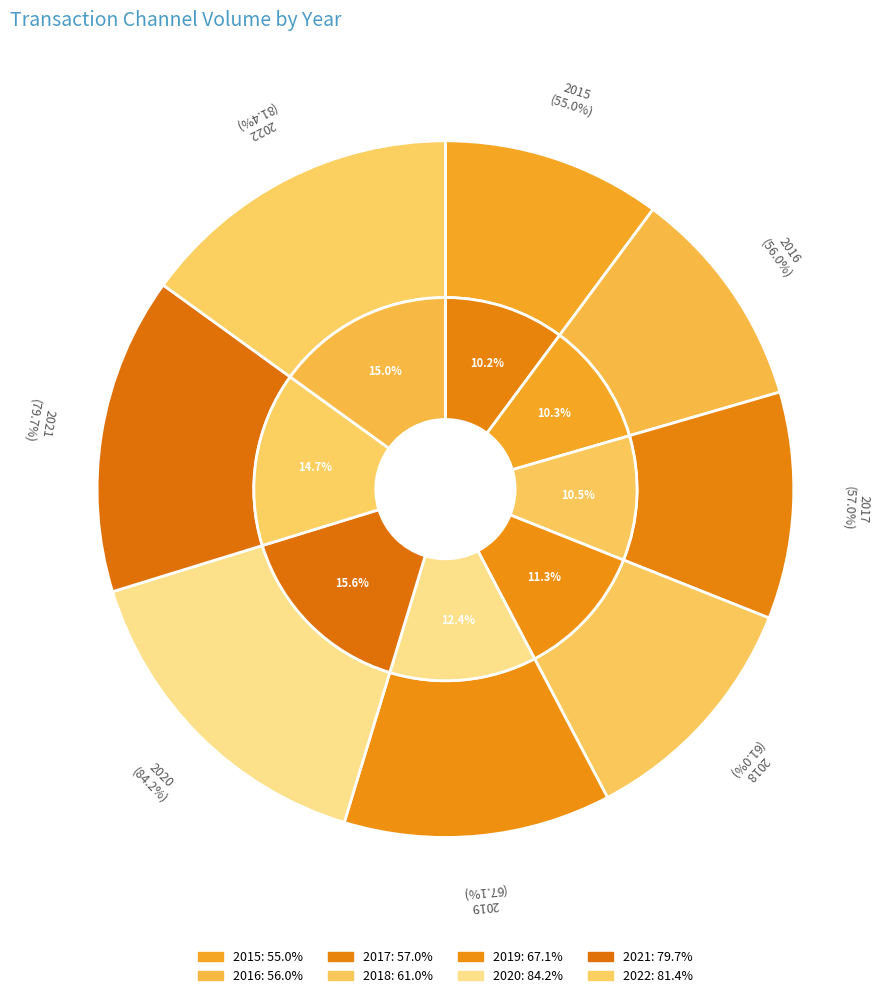

Rank the categories by value from highest to lowest.

2020, 2022, 2021, 2019, 2018, 2017, 2016, 2015